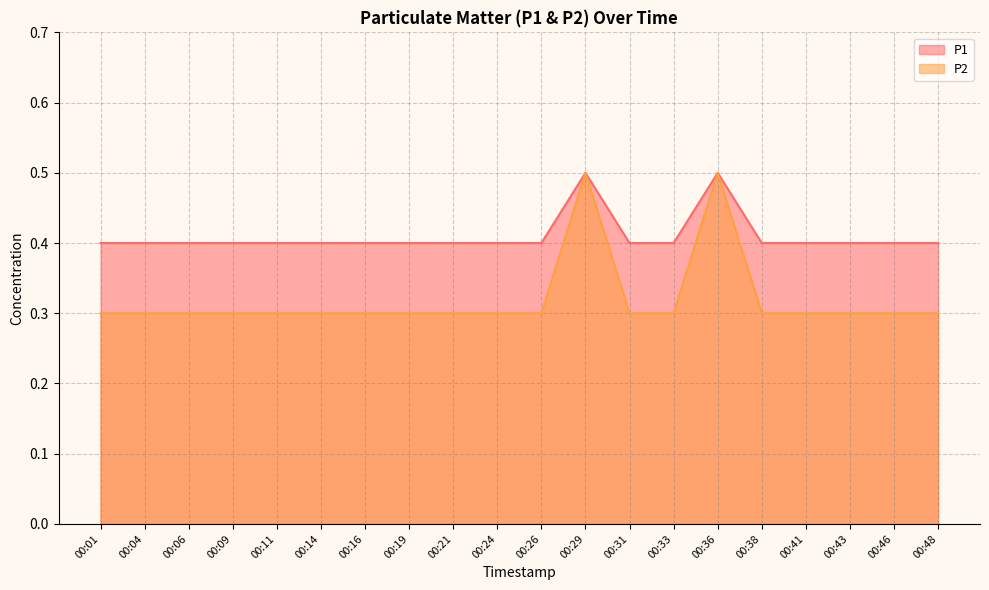

At which label is P2 closest to 0?

00:01